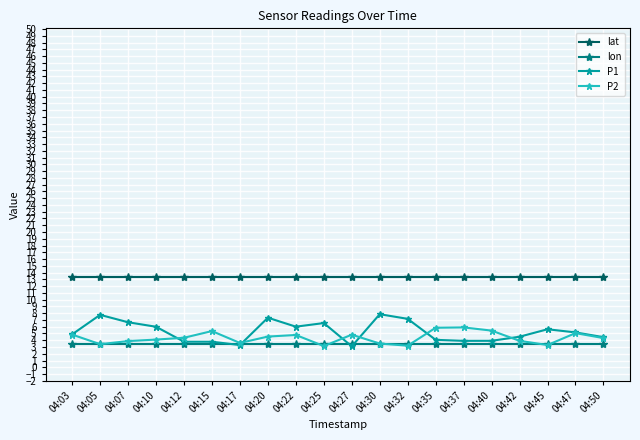

The value of lat at 04:12 is 22.8. True or false?

False